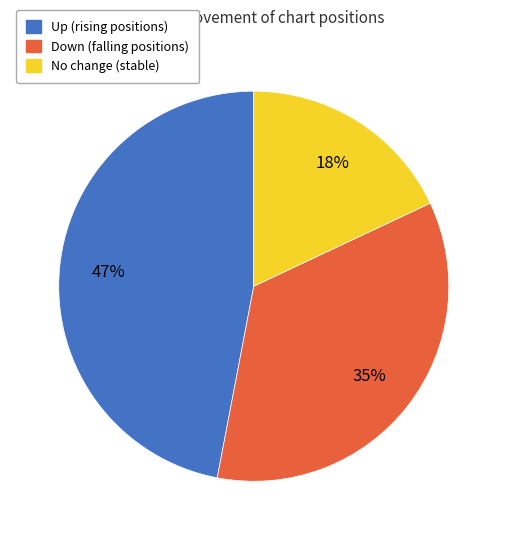

To the nearest percent, what is the average slice percentage?

33%